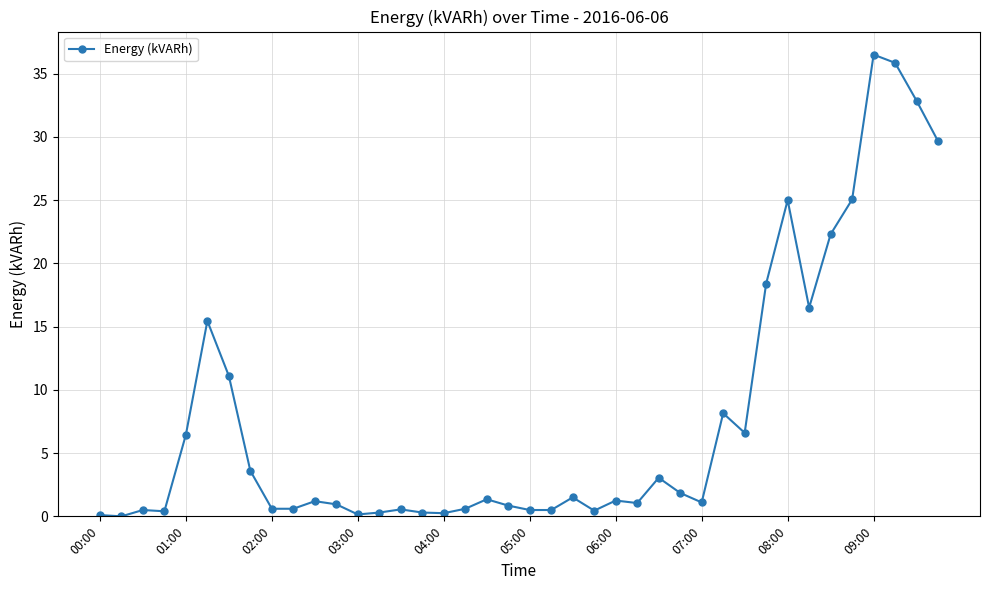

Does the chart have visible grid lines?

Yes